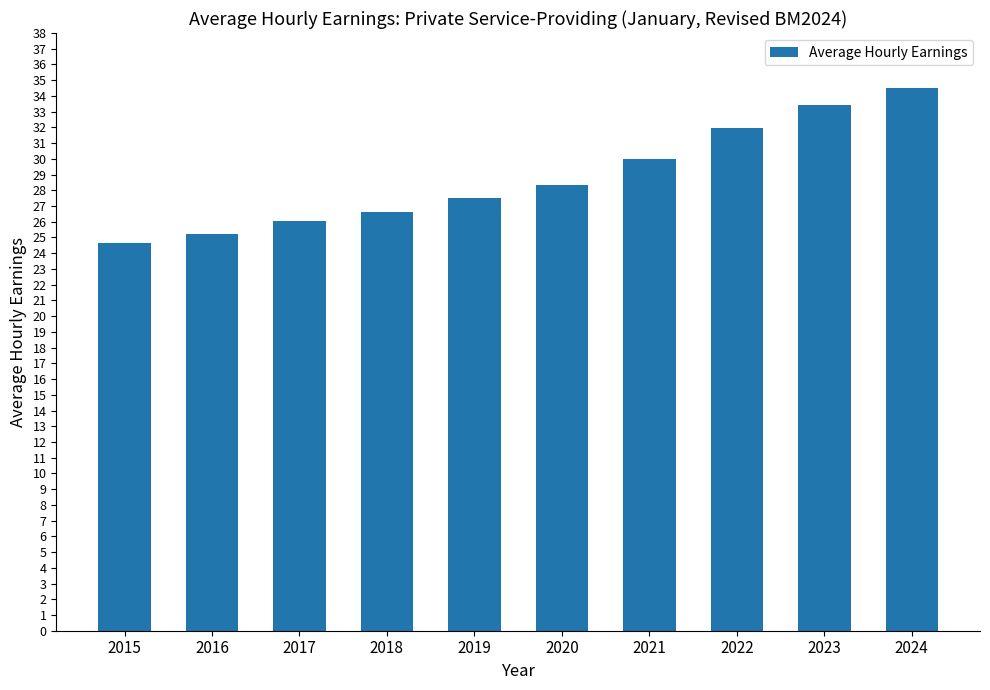

Are the bars grouped side by side (vs. stacked)?

No